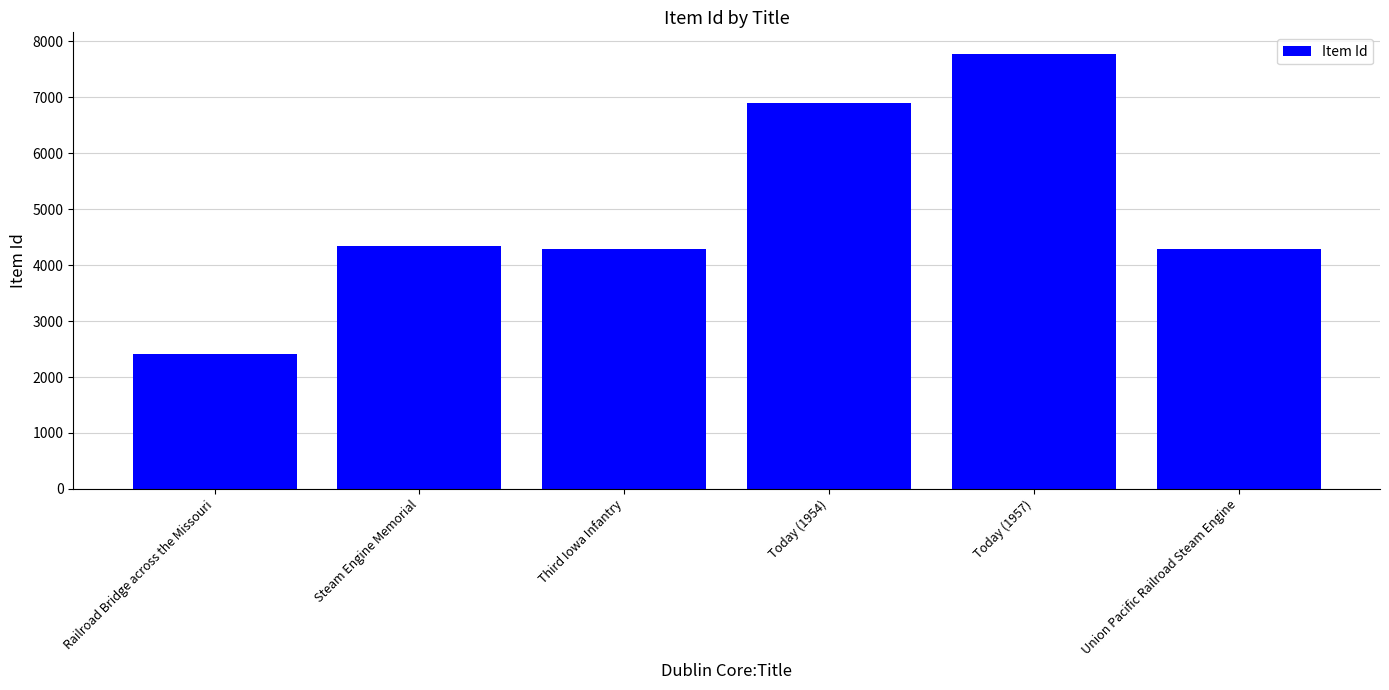

At which category does the chart reach its minimum across all series?

Railroad Bridge across the Missouri